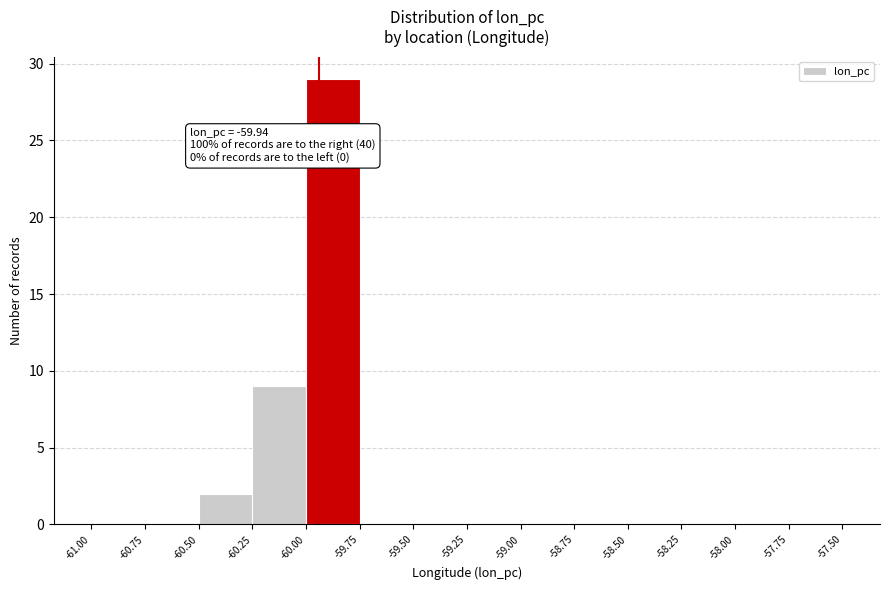

Over which range of the x-axis is the bar tallest?

-60.00 to -59.75